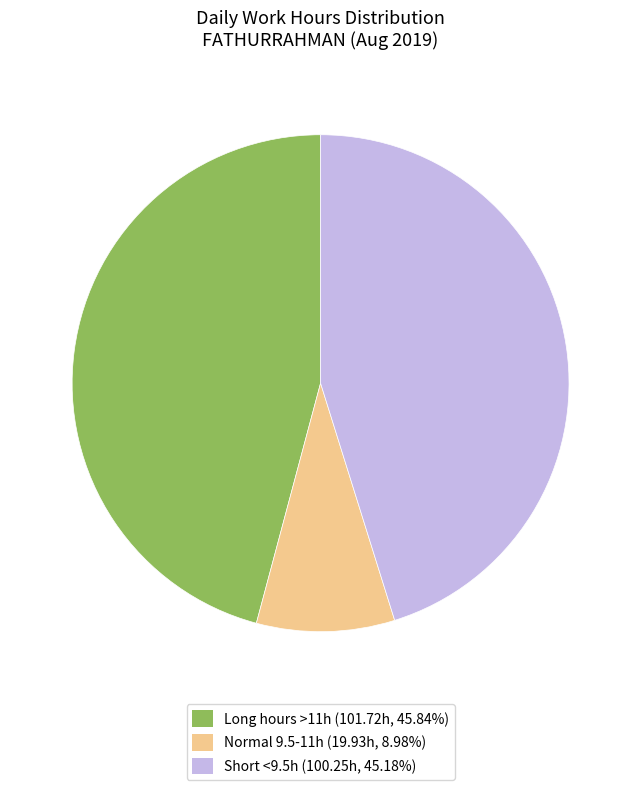

Does any single category account for the majority?

No